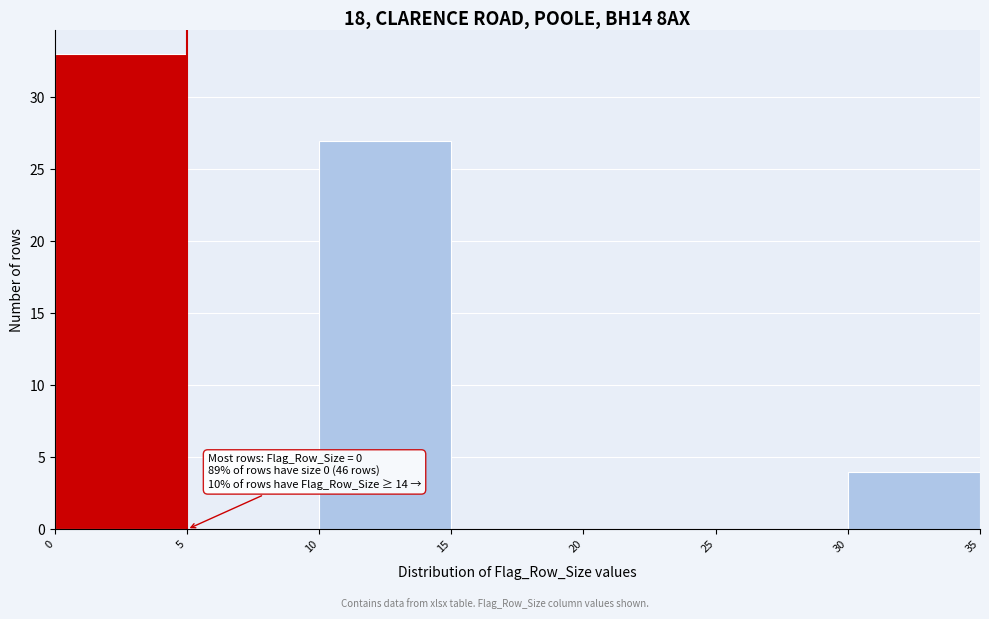

Which range on the x-axis has the tallest bar?

0 to 5